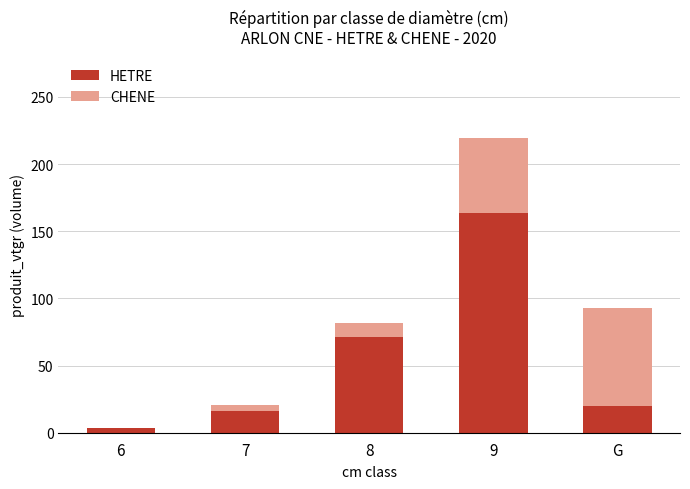

Is it true that HETRE equals 71.0 at 8?

True